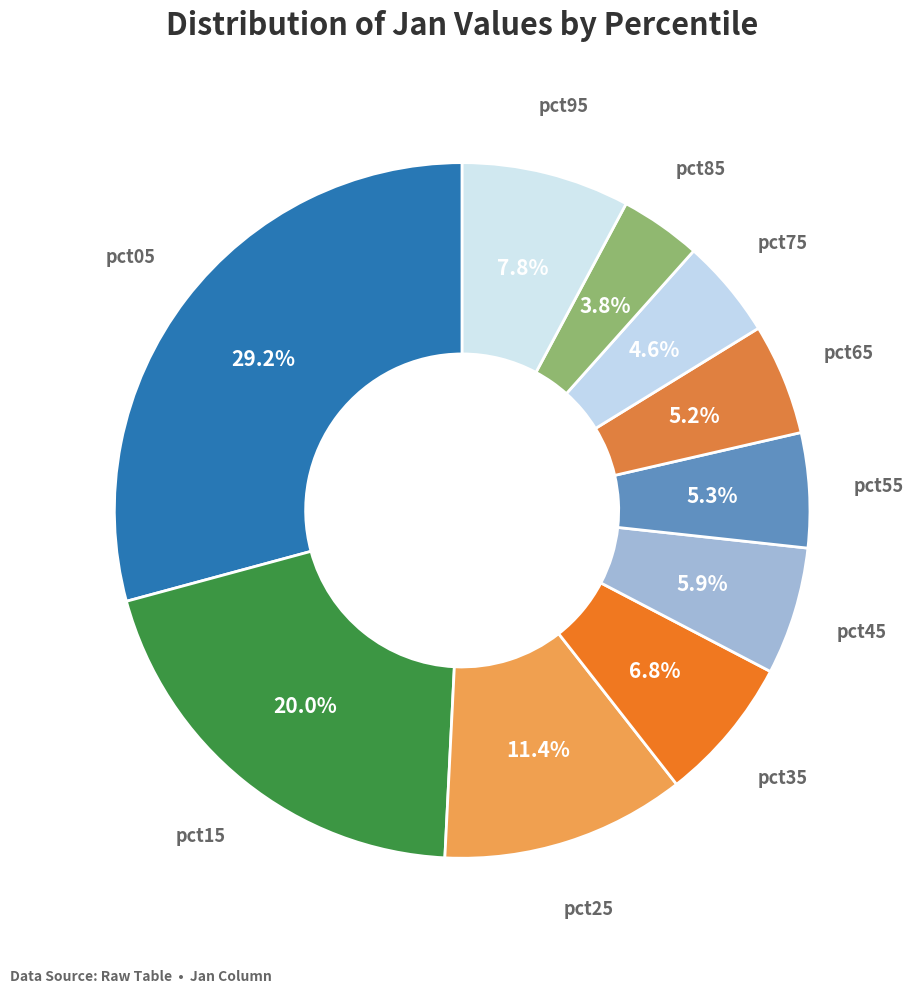

True or false: pct85 accounts for 4% of the total.

True